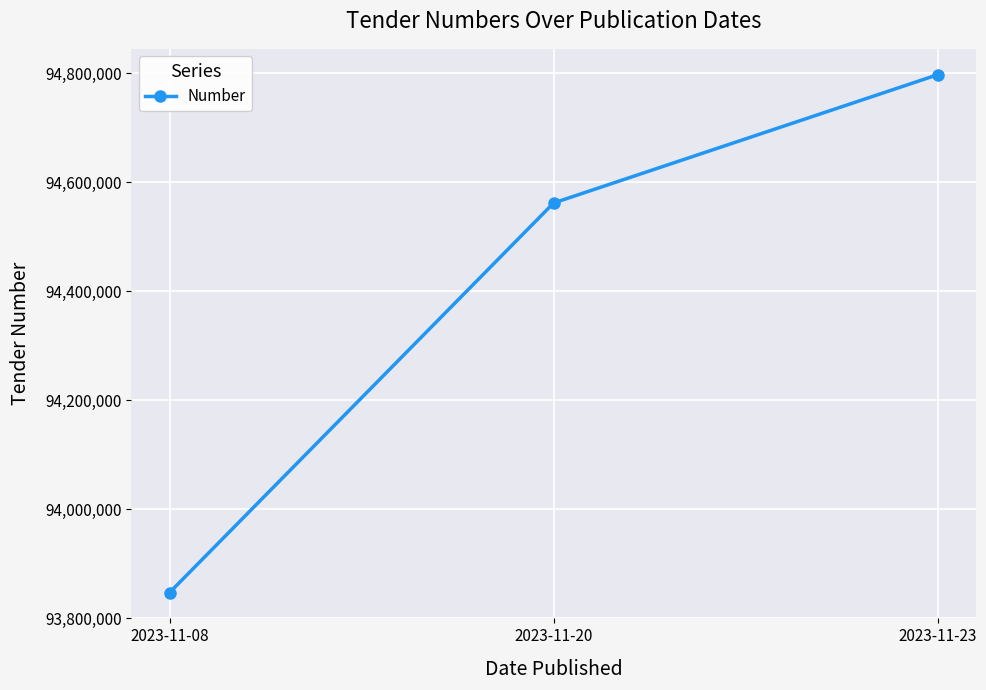

How many values are between 93846870 and 94796821?

3